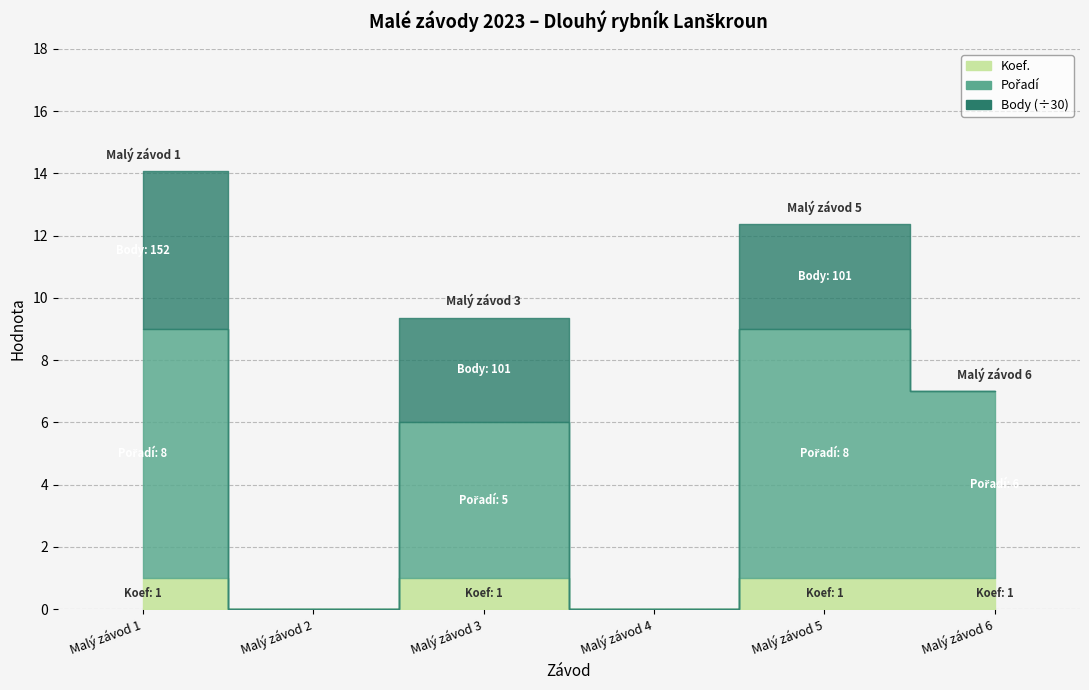

How many lines are shown in the chart?

3